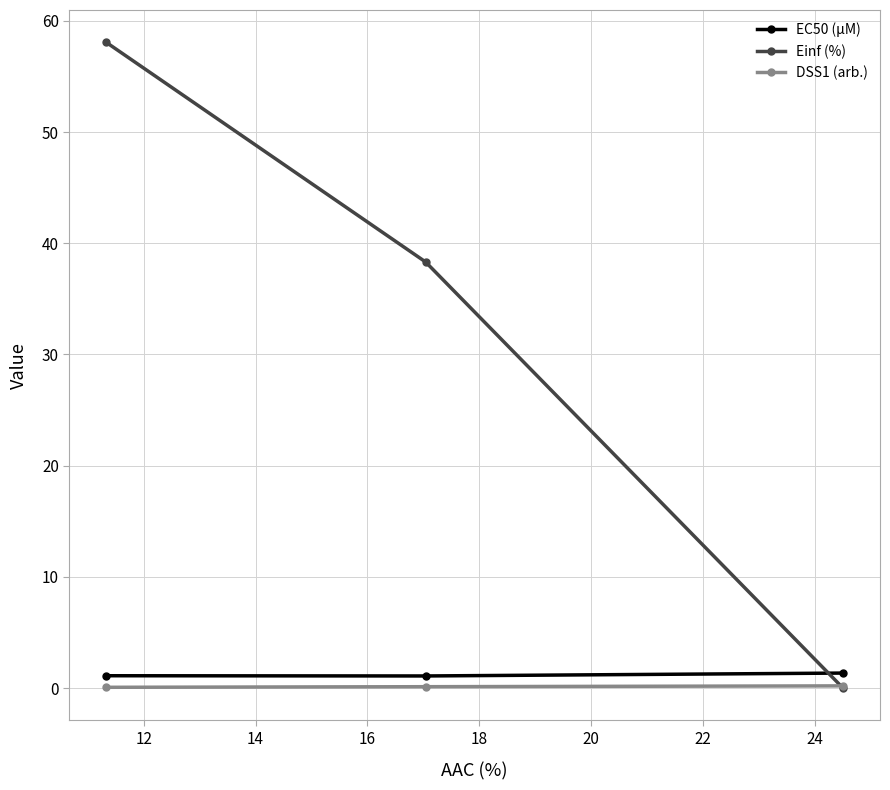

What are all the series names shown in the legend?

EC50 (µM), Einf (%), DSS1 (arb.)